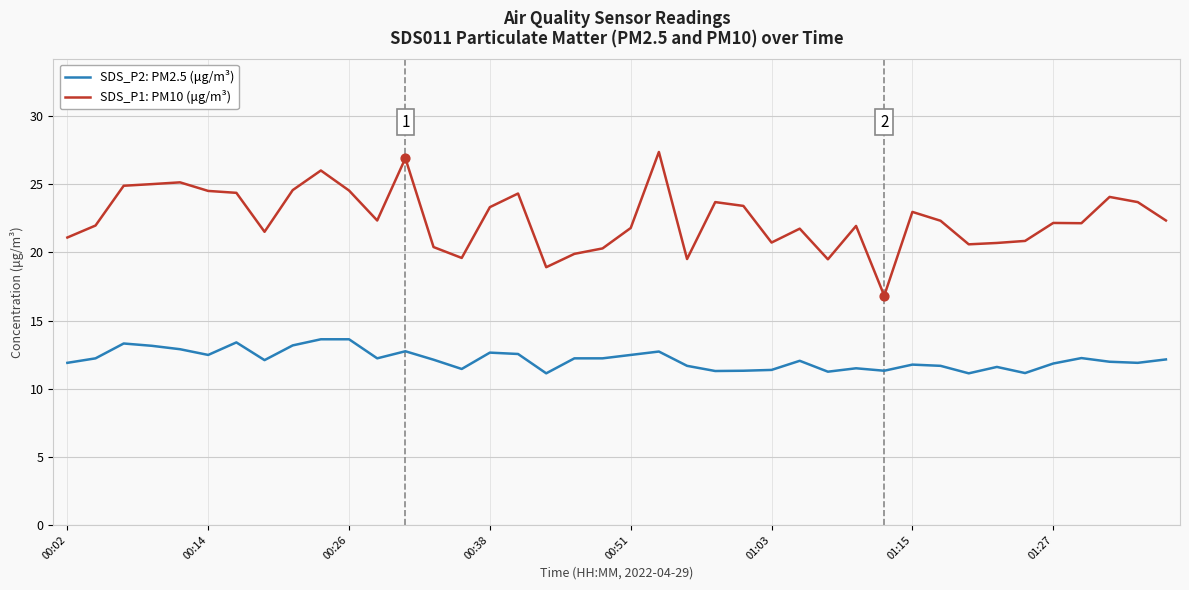

Which series has the widest spread of values?

SDS_P1: PM10 (μg/m³)